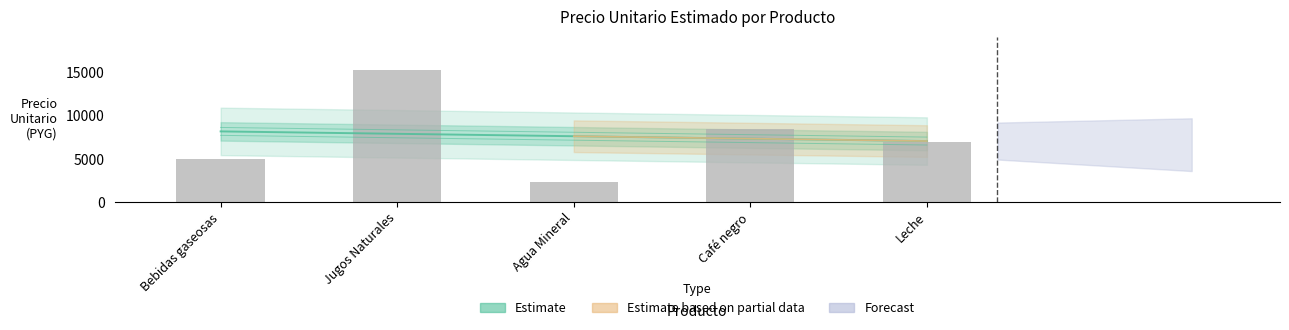

What is the change in value from Bebidas gaseosas to Agua Mineral?

-2667